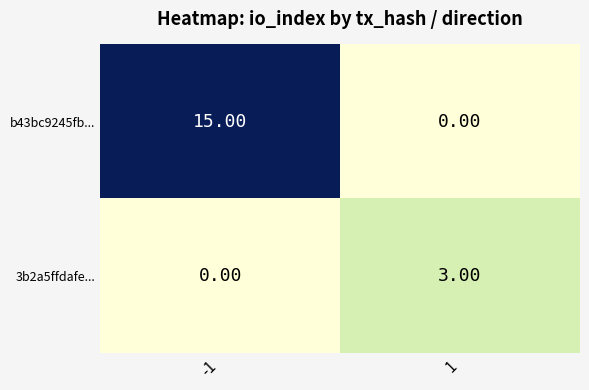

What is the greatest value displayed?

15